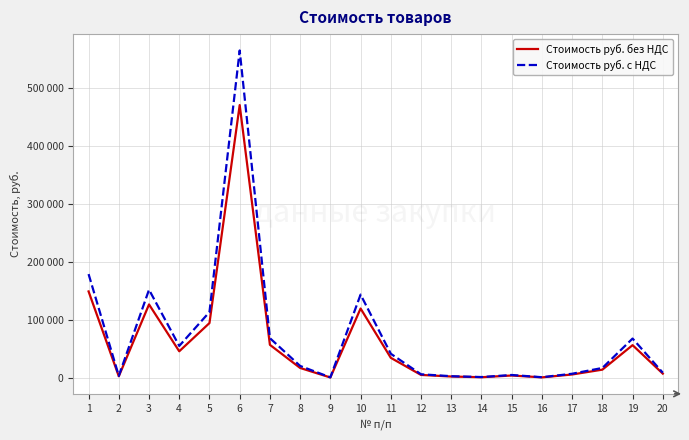

Which series has the largest total across all categories?

Стоимость руб. с НДС